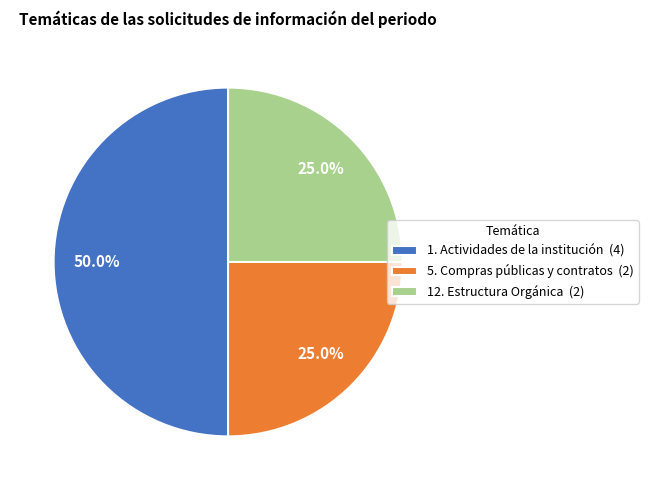

True or false: 1. Actividades de la institución accounts for 50% of the total.

True